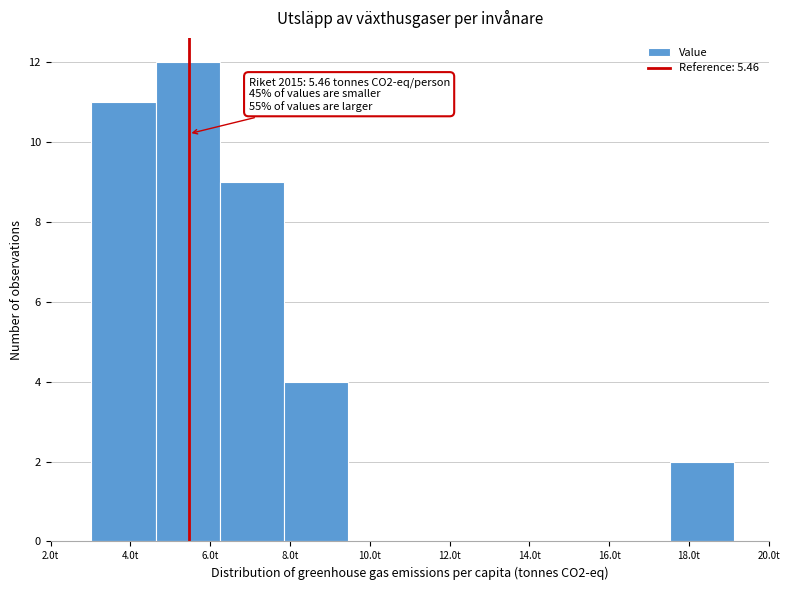

Which range on the x-axis has the tallest bar?

4.6 to 6.2